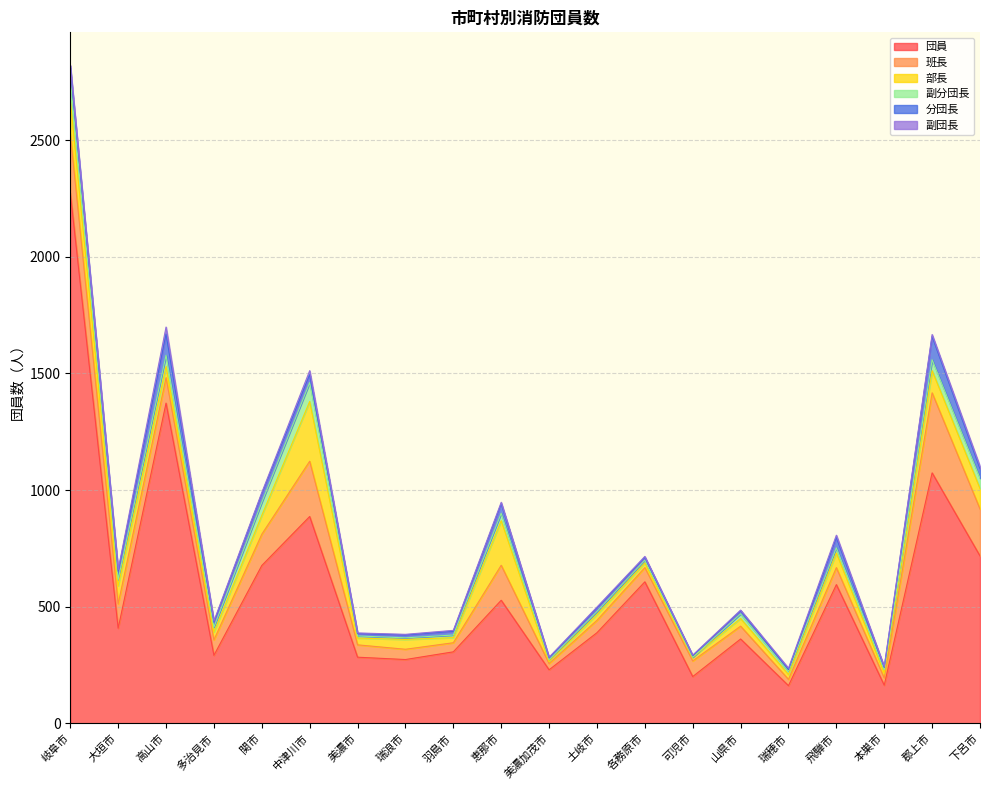

List the series in order of their peak value, highest first.

団員, 班長, 部長, 分団長, 副分団長, 副団長